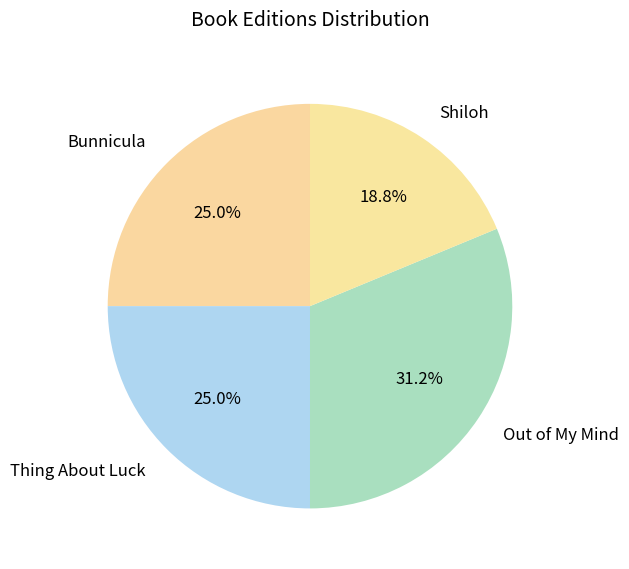

What is the ratio of the value at Bunnicula to the value at Shiloh?

1.3